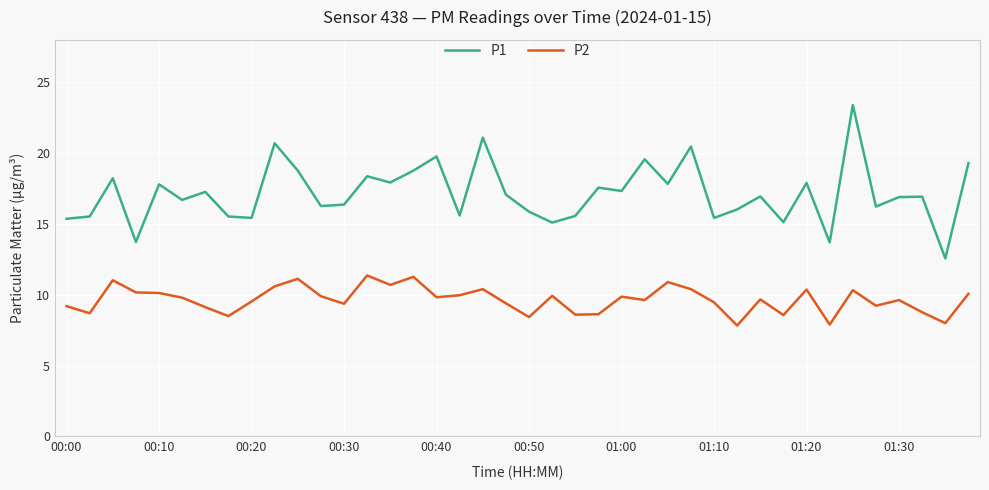

Which series has the largest total across all categories?

P1